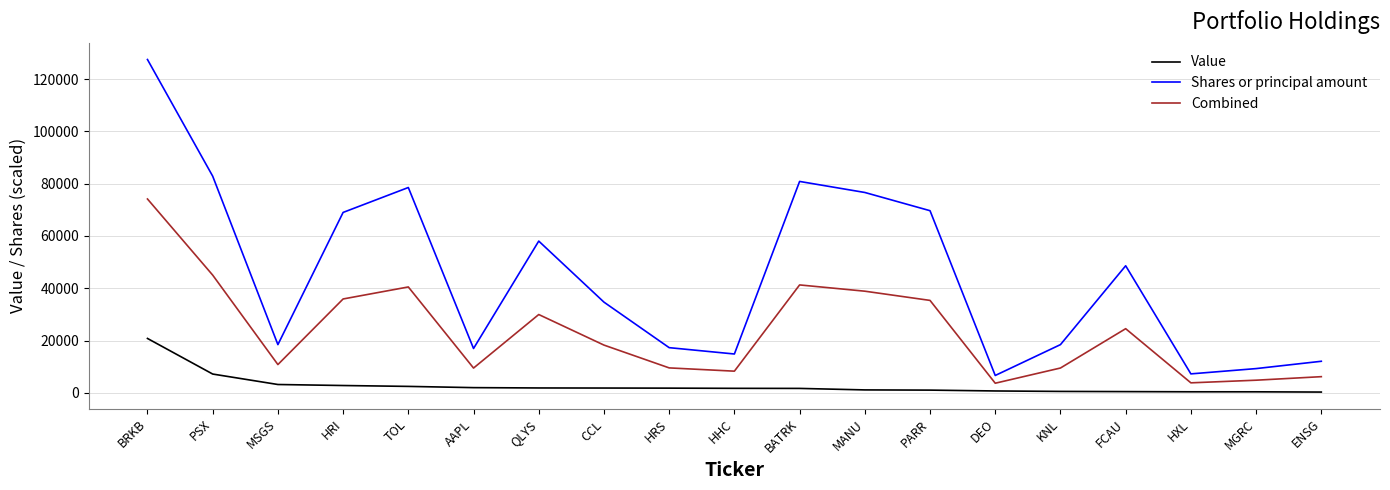

What is the total value across all series at HRI?

107680.5